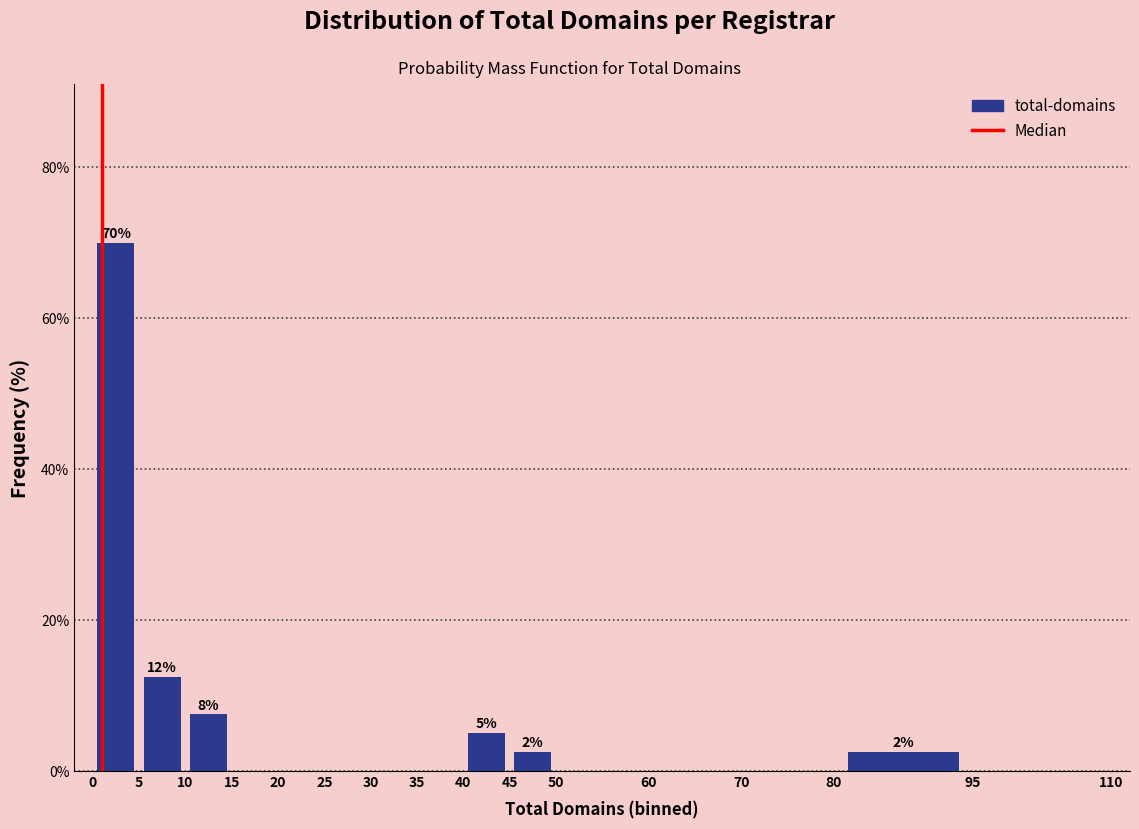

Which range on the x-axis has the tallest bar?

0 to 5